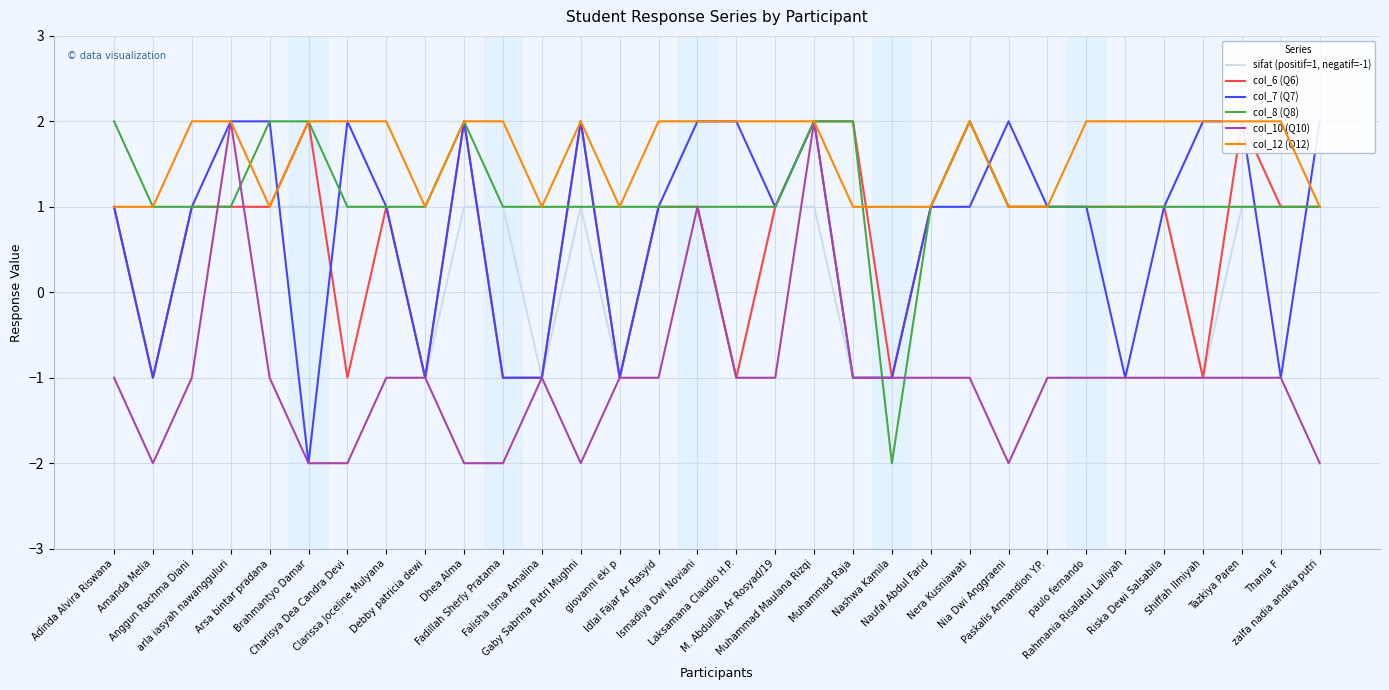

How many values in col_10 (Q10) are below zero?

29